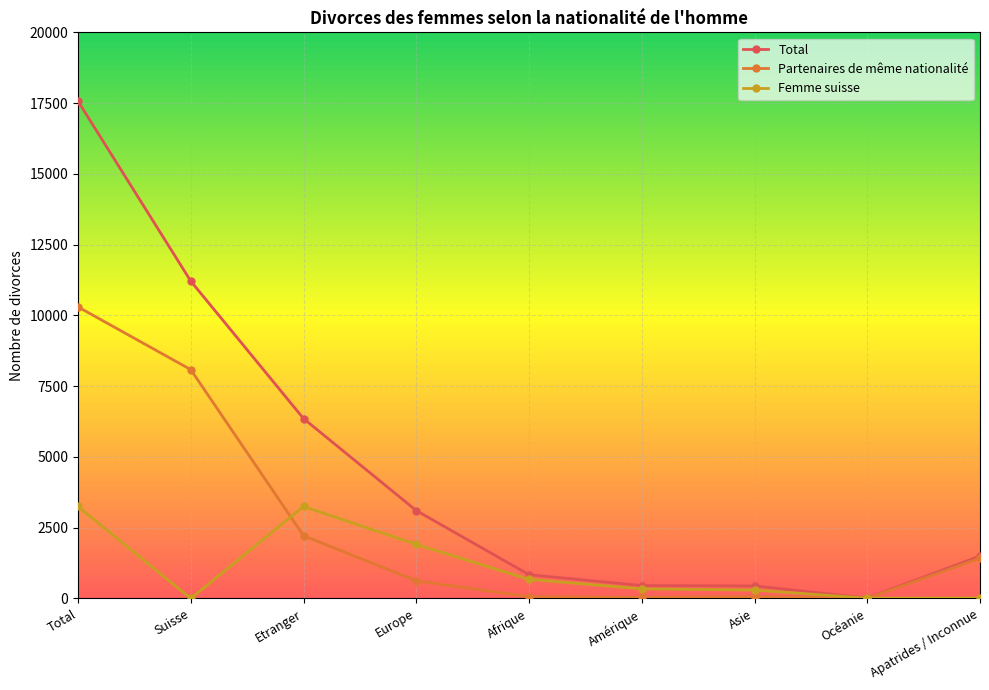

How many lines are shown in the chart?

3